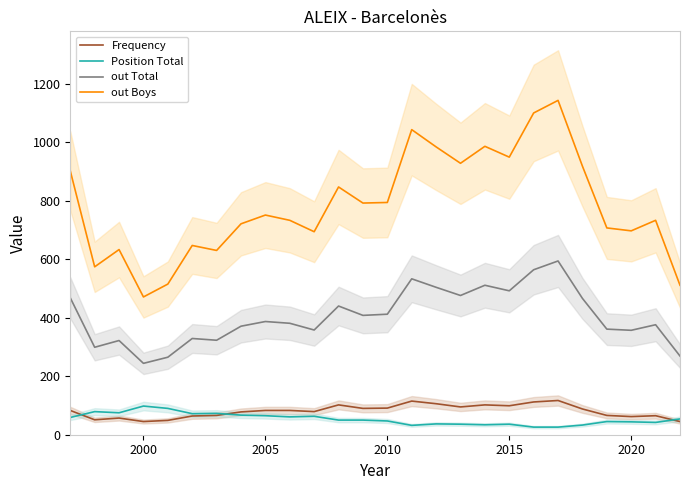

The value of Position Total at 2015 is 36. True or false?

True